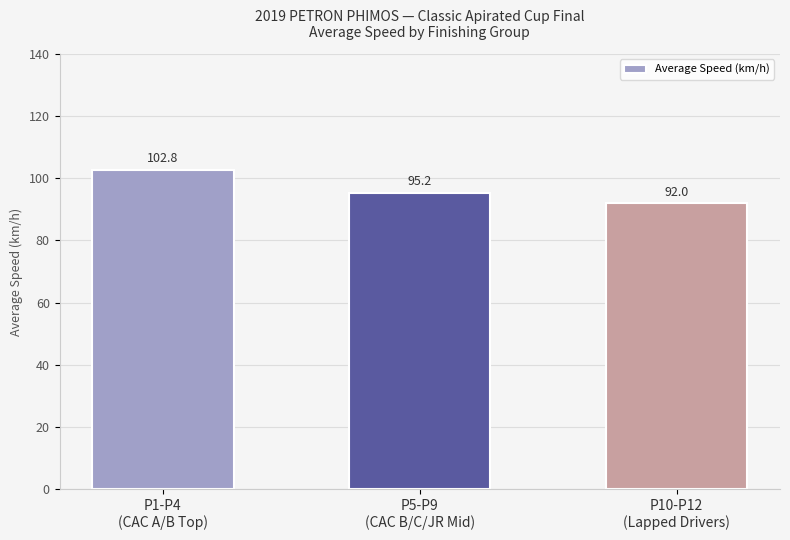

How many data points are less than 95?

1